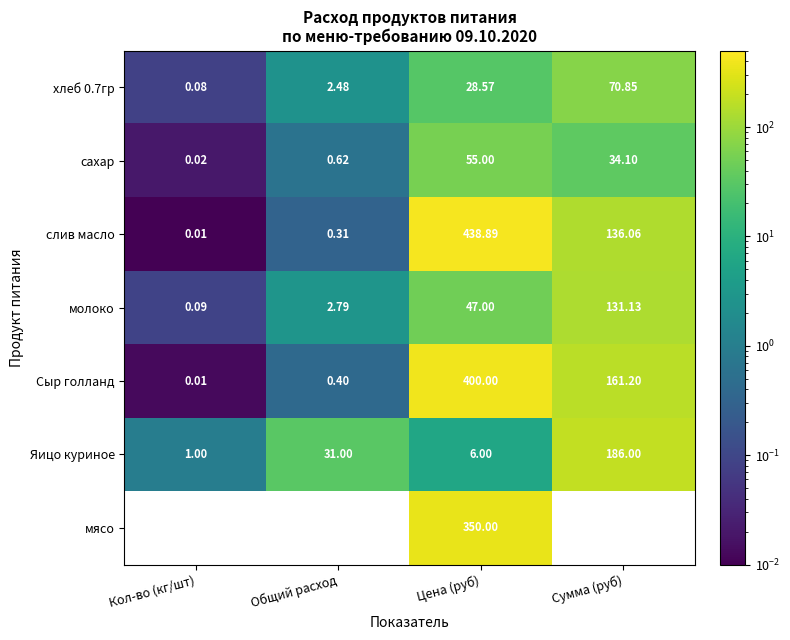

At which label does Яицо куриное reach its peak?

Сумма (руб)